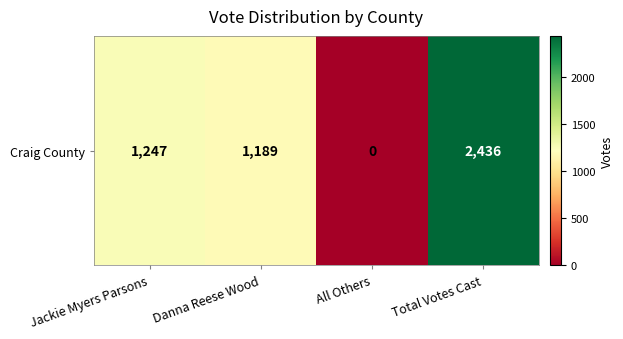

What is the difference between the maximum and minimum values?

2436